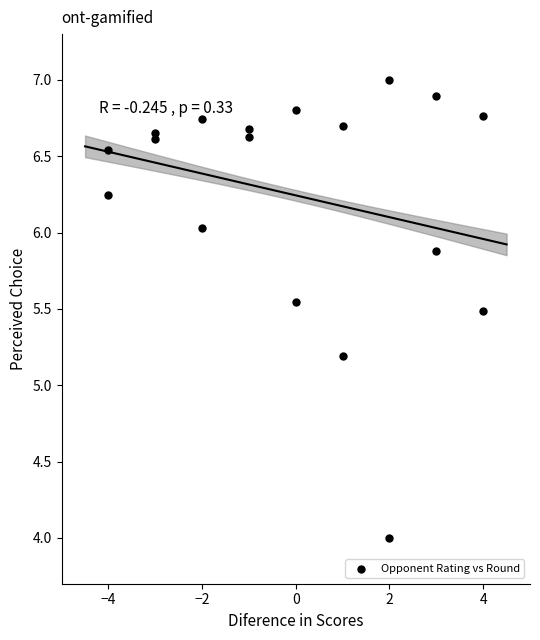

What Y value in the scatter plot is closest to 5?

5.2